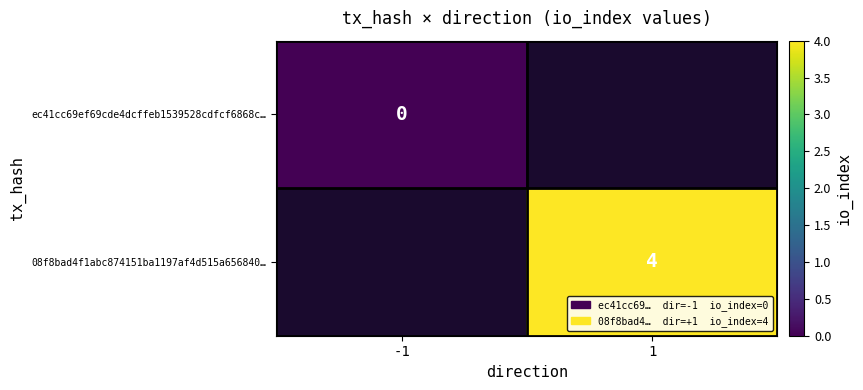

The value of 08f8bad4f1abc874151ba1197af4d515a656840… at 1 is 5. True or false?

False